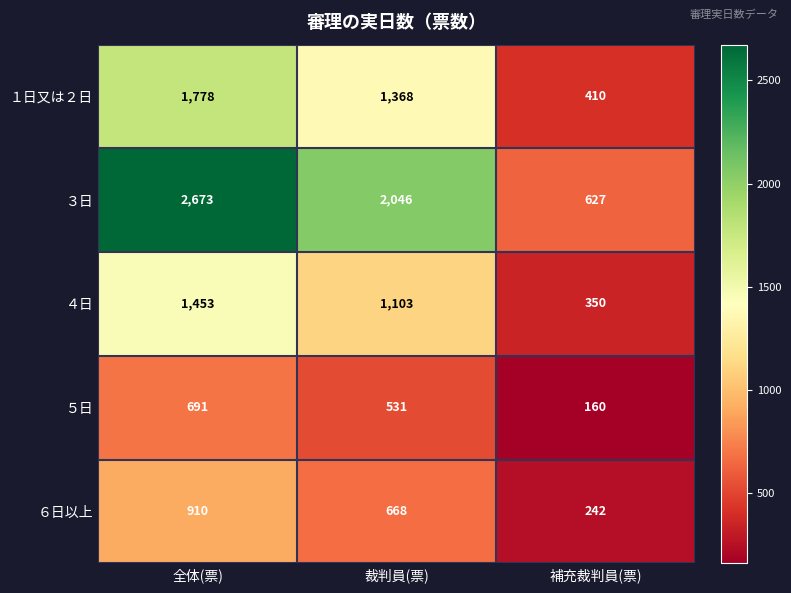

Is it true that ５日 equals 691 at 全体(票)?

True